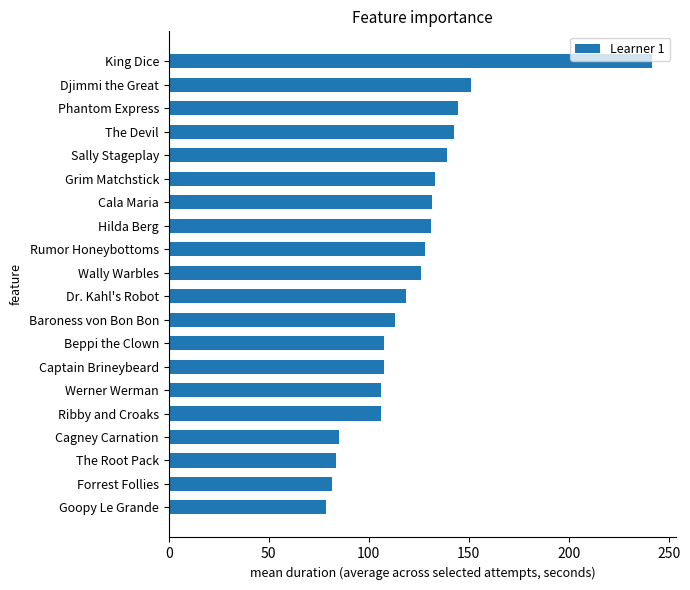

What is the smallest value displayed?

78.4